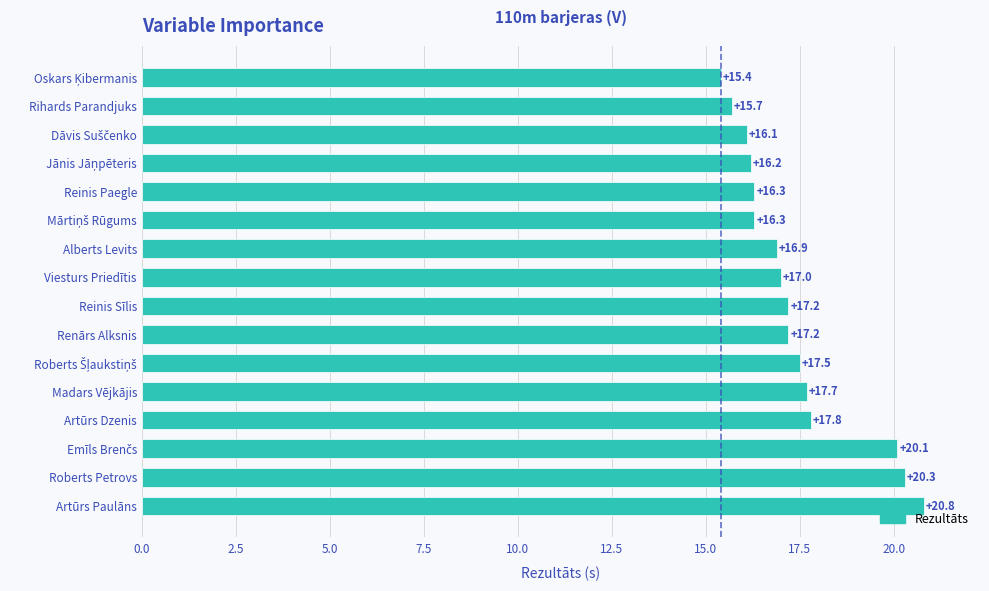

Reading bottom to top, transcribe all the data shown in this chart.

20.8	20.3	20.1	17.8	17.7	17.5	17.2	17.2	17.0	16.9	16.3	16.3	16.2	16.1	15.7	15.4